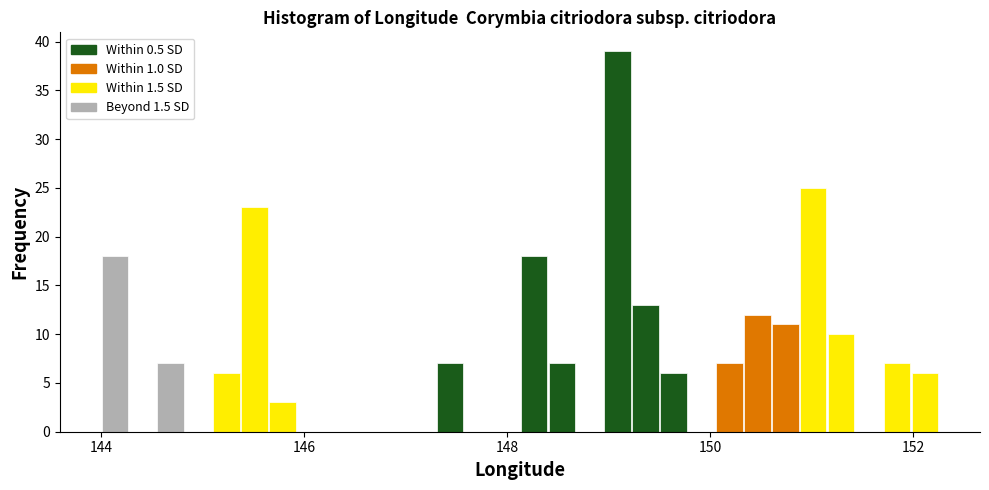

Around what value on the x-axis is the tallest bar? Give the approximate position of its centre, as read against the axis.

149.0